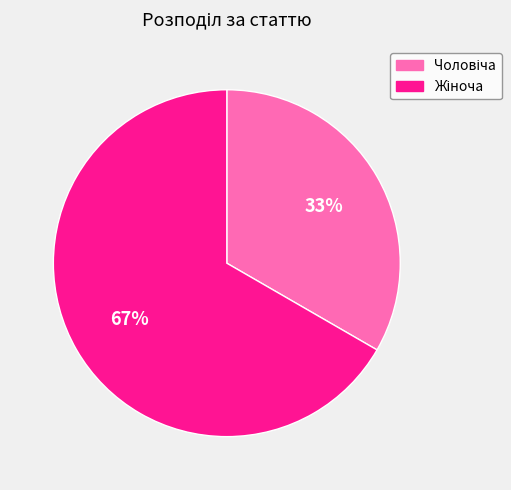

To the nearest percent, what is the average slice percentage?

50%